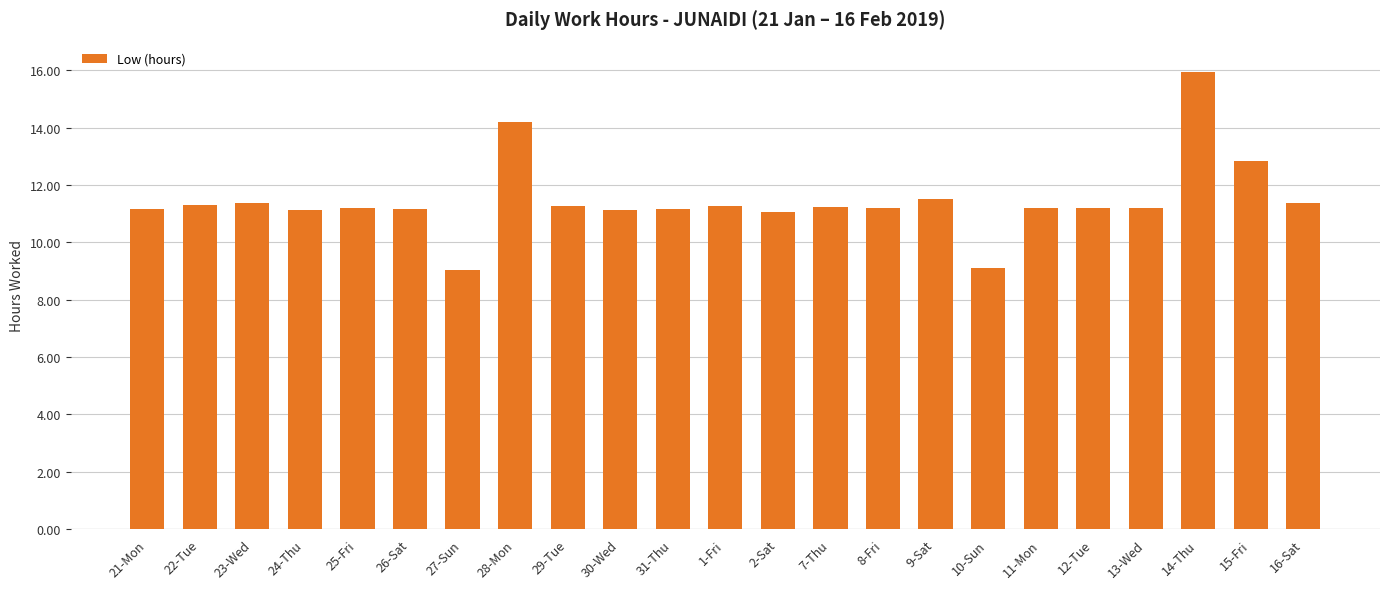

What is the sum of the values at 7-Thu and 12-Tue?

22.4